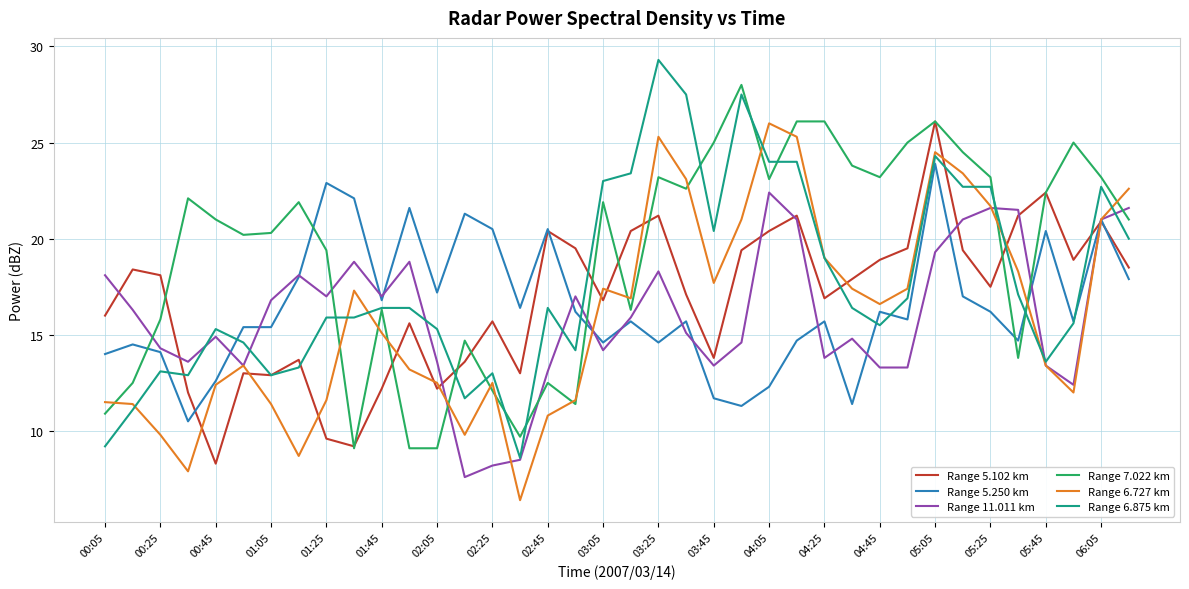

What is the minimum value for Range 5.250 km?

10.5